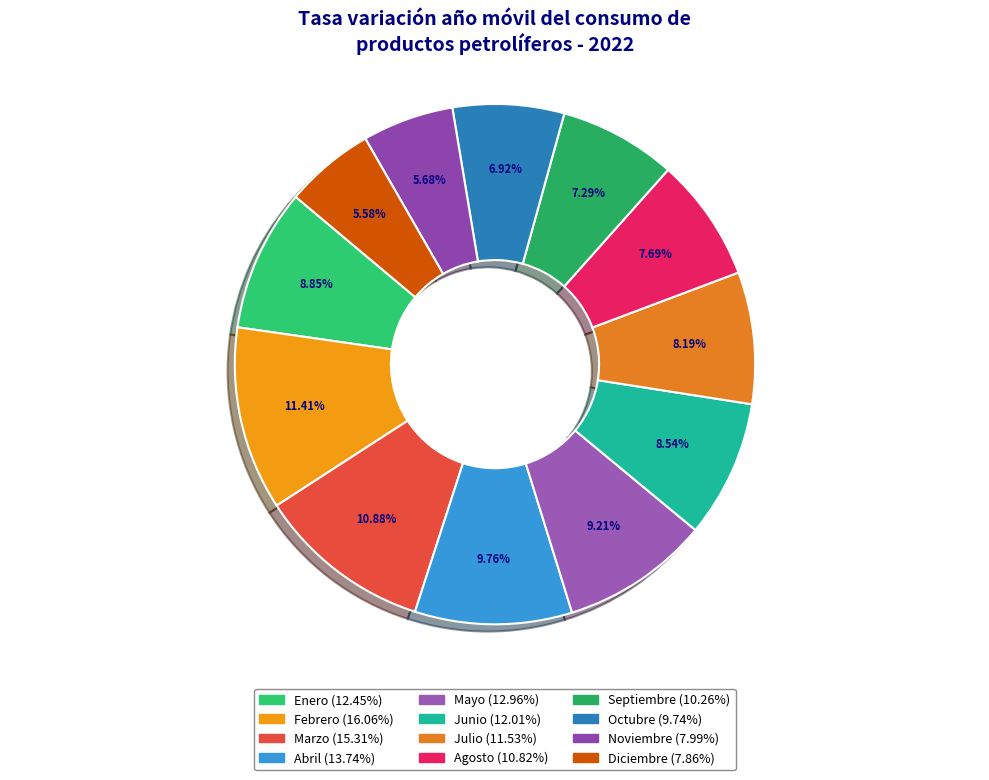

How many segments does this pie chart have?

12